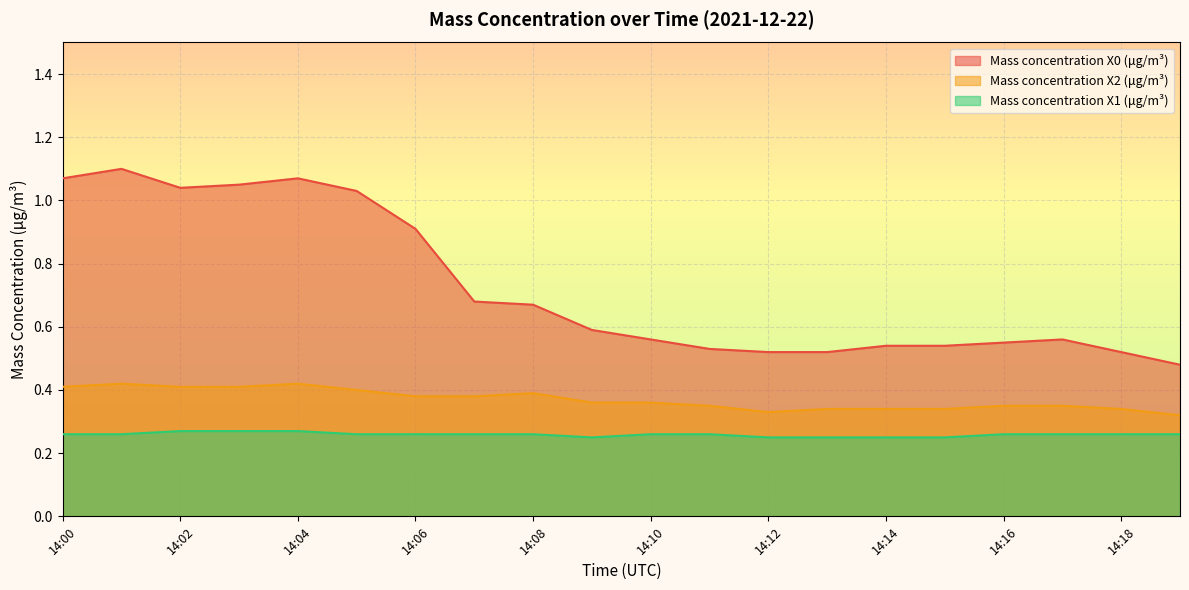

At which label does Mass concentration X1 (μg/m³) reach its minimum?

14:09